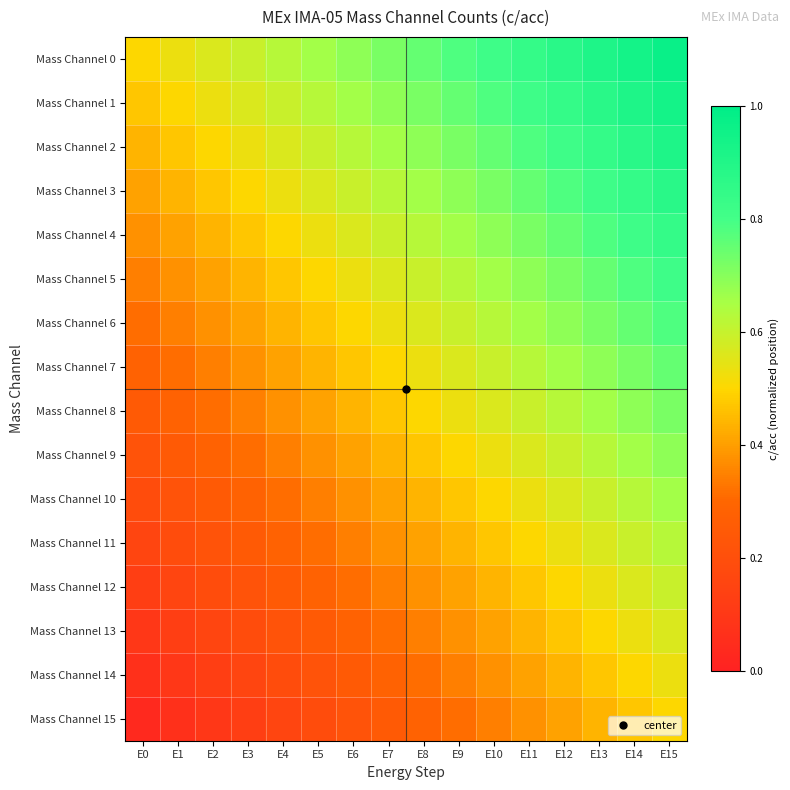

At which category is the sum across all series the highest?

E15